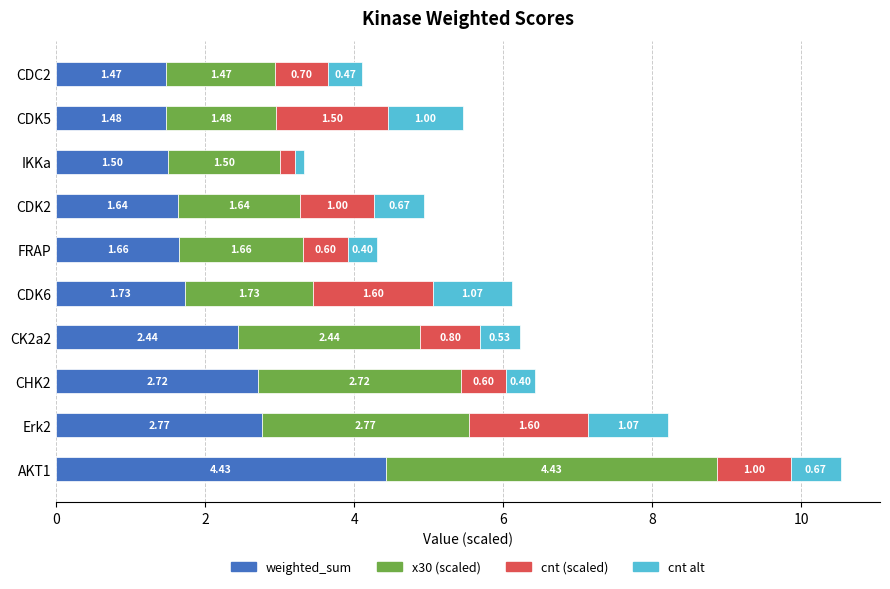

What is the total value across all series at FRAP?

4.3